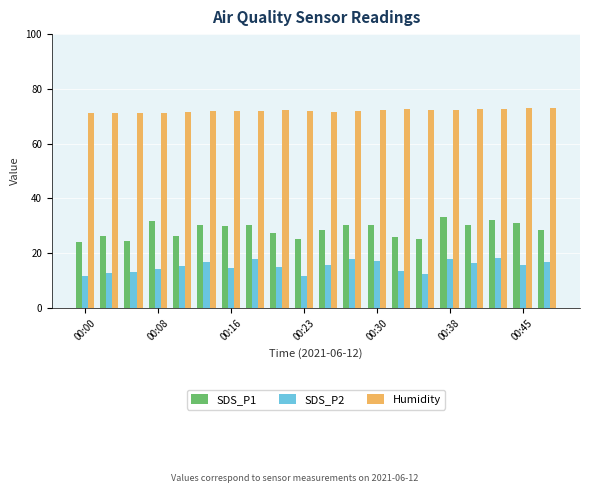

What is the difference between the maximum and second lowest values in the SDS_P2 series?

6.6